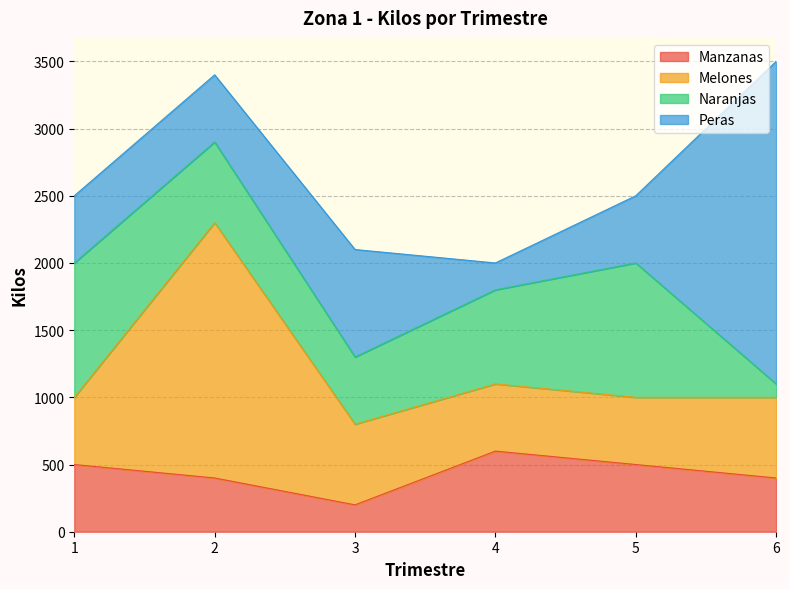

Which series ends up on top after the final intersection of Naranjas and Peras?

Peras